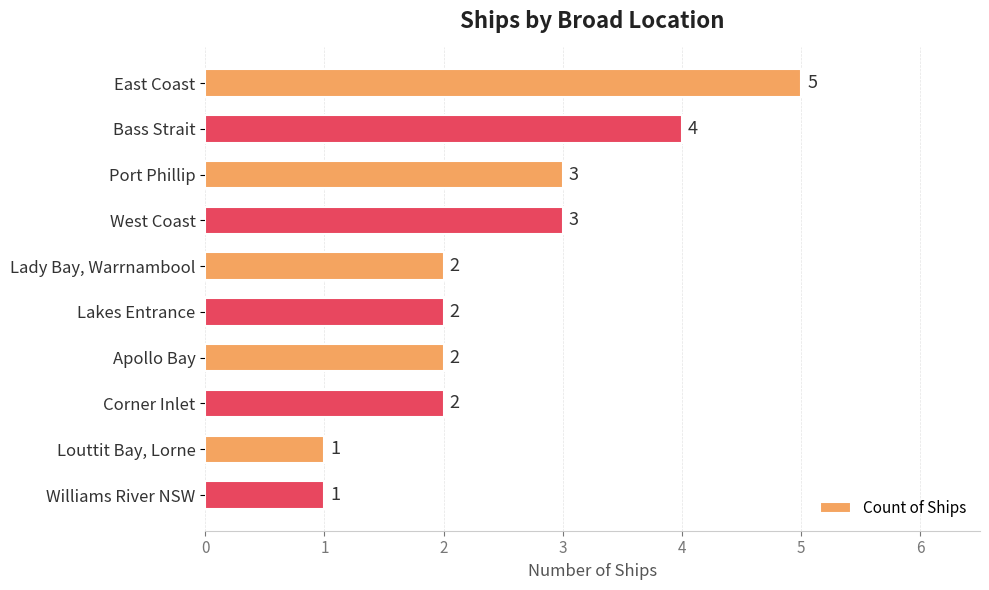

Count the values in the range 2 to 3.

6